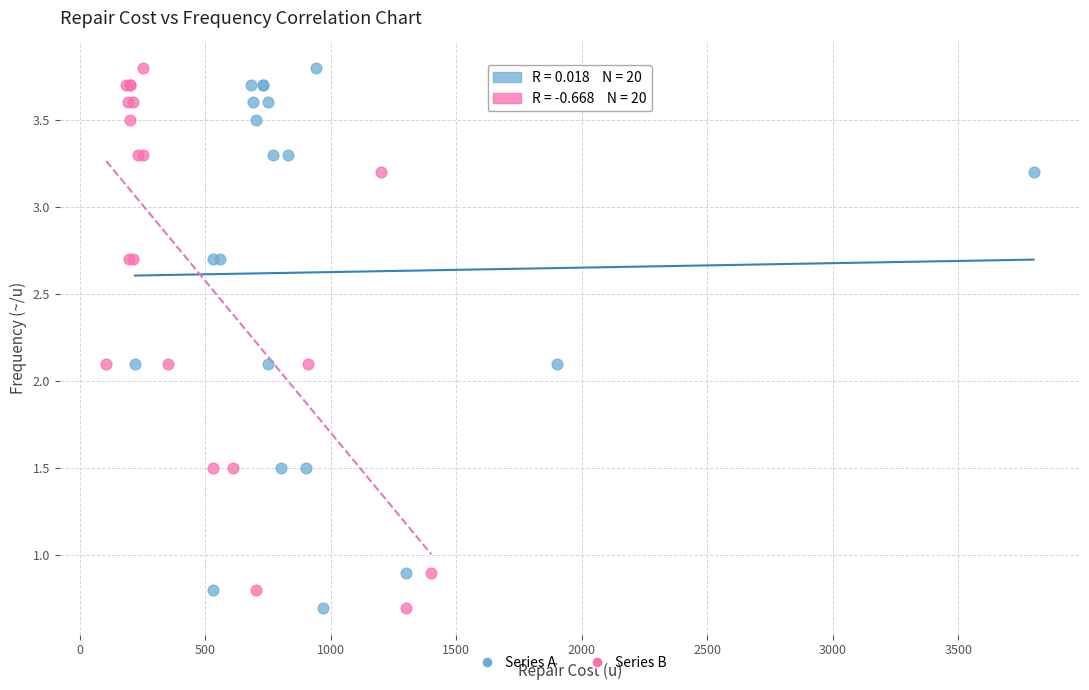

What are all the series names shown in the legend?

Series A, Series B